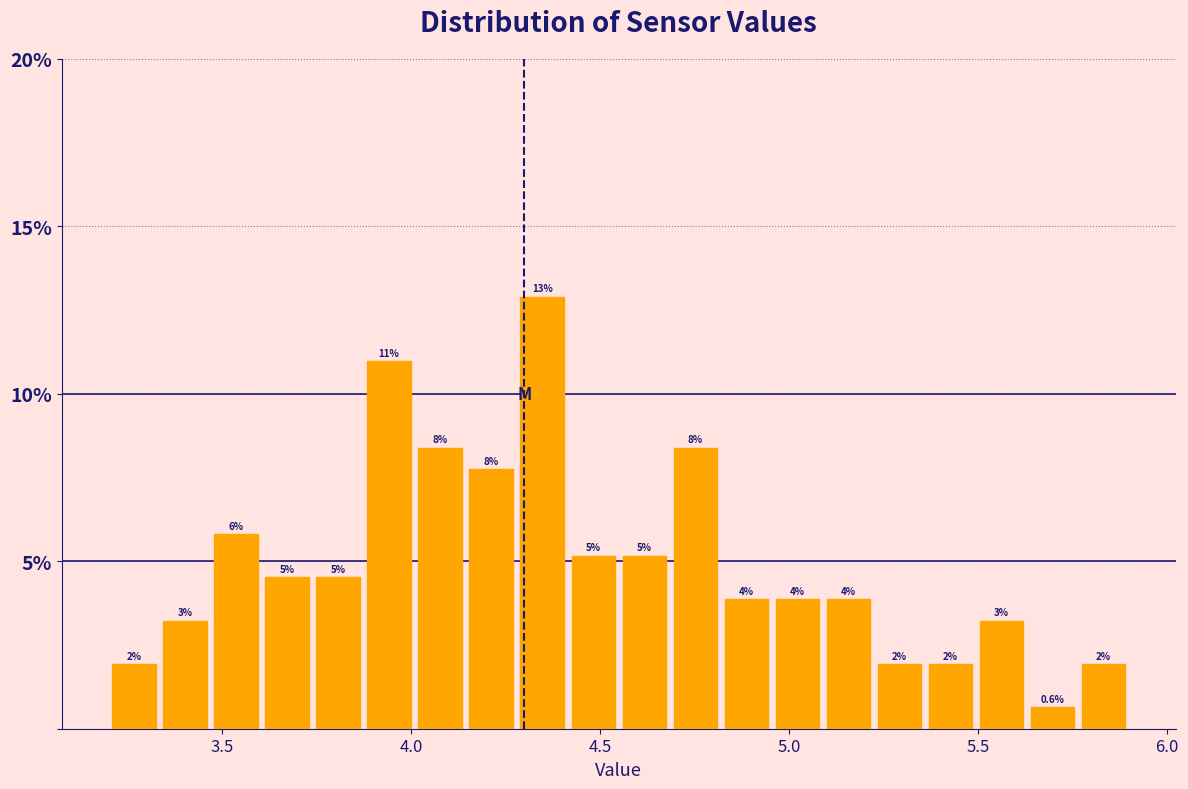

Around what value on the x-axis is the tallest bar? Give the approximate position of its centre, as read against the axis.

4.35